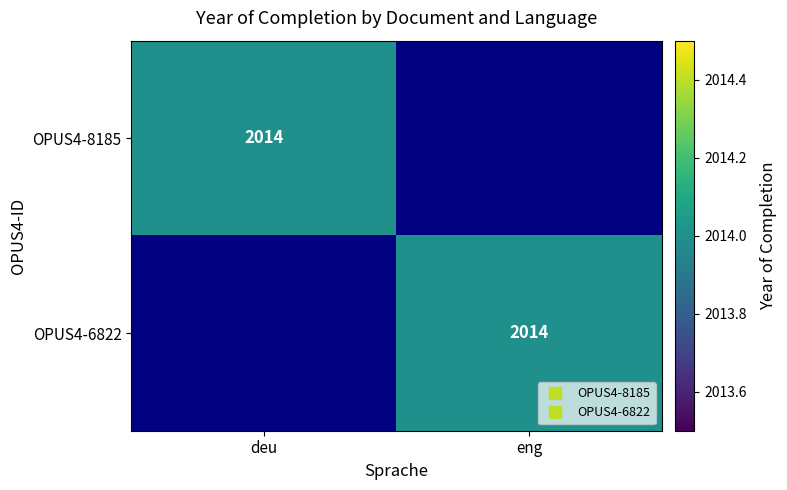

The value of OPUS4-6822 at eng is 2014. True or false?

True